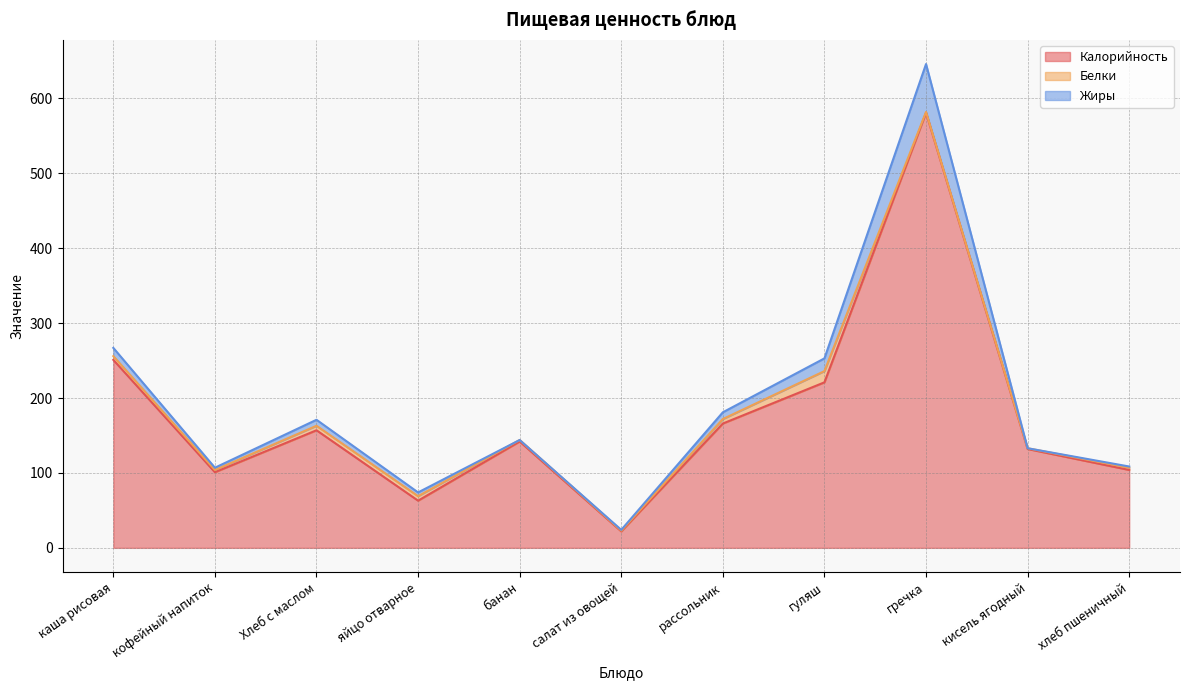

At which label is Белки closest to 8?

Хлеб с маслом